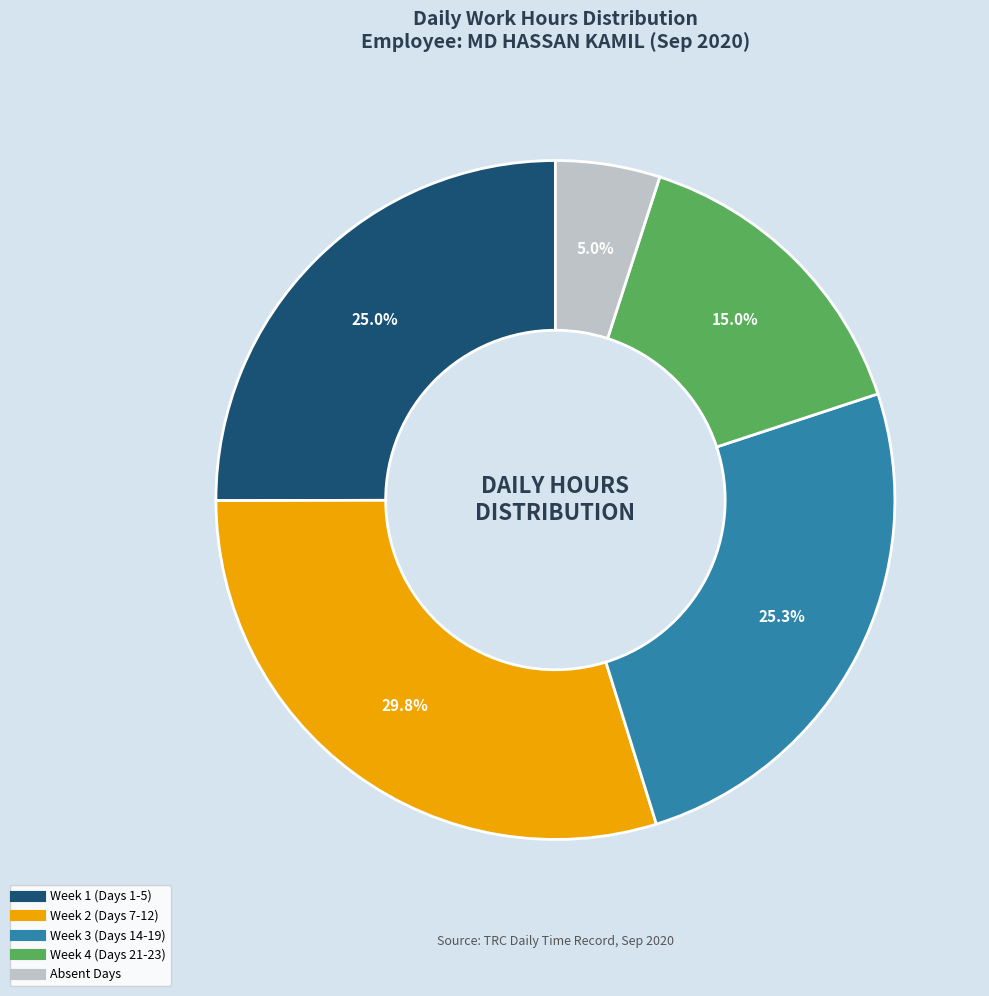

How many segments does this pie chart have?

5